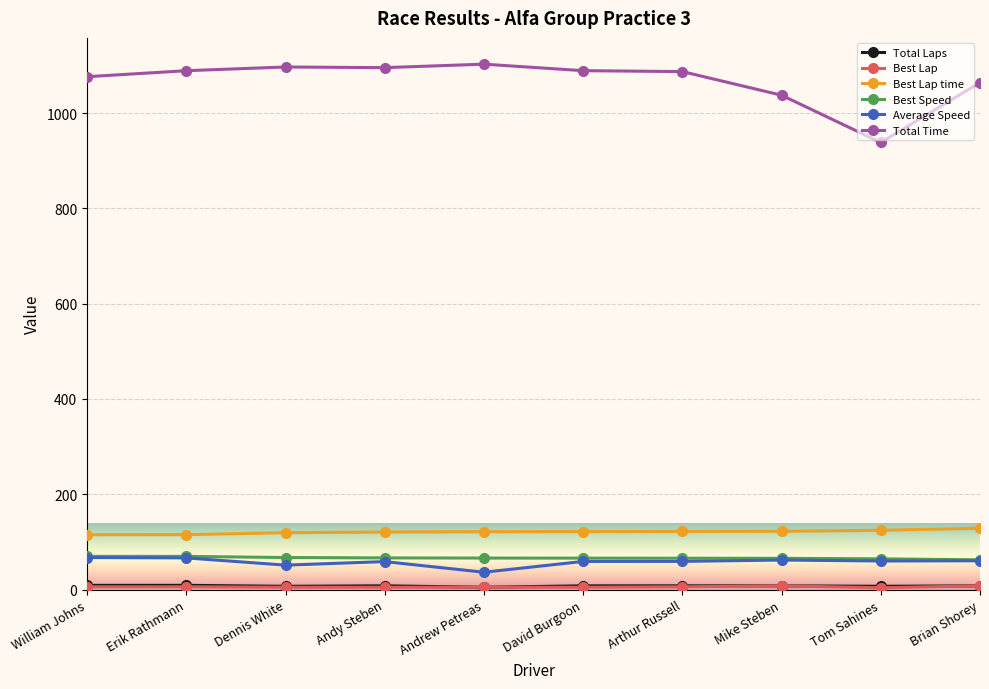

Which series has the largest range (max minus min)?

Total Time